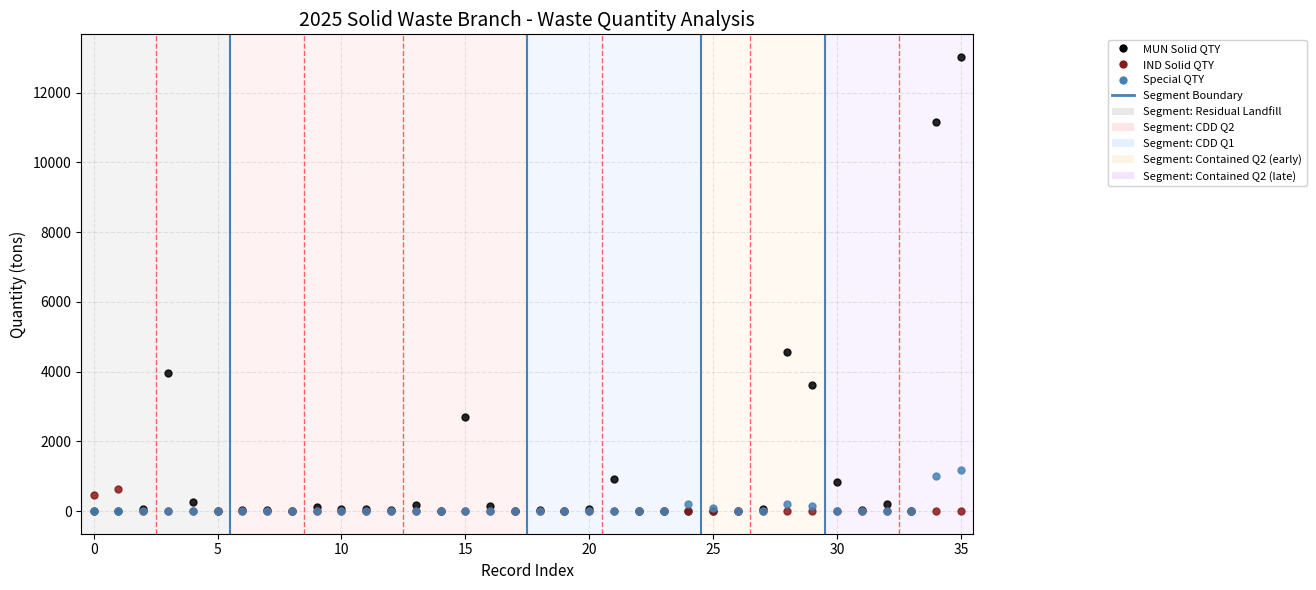

Which series has the widest spread of values?

MUN Solid QTY